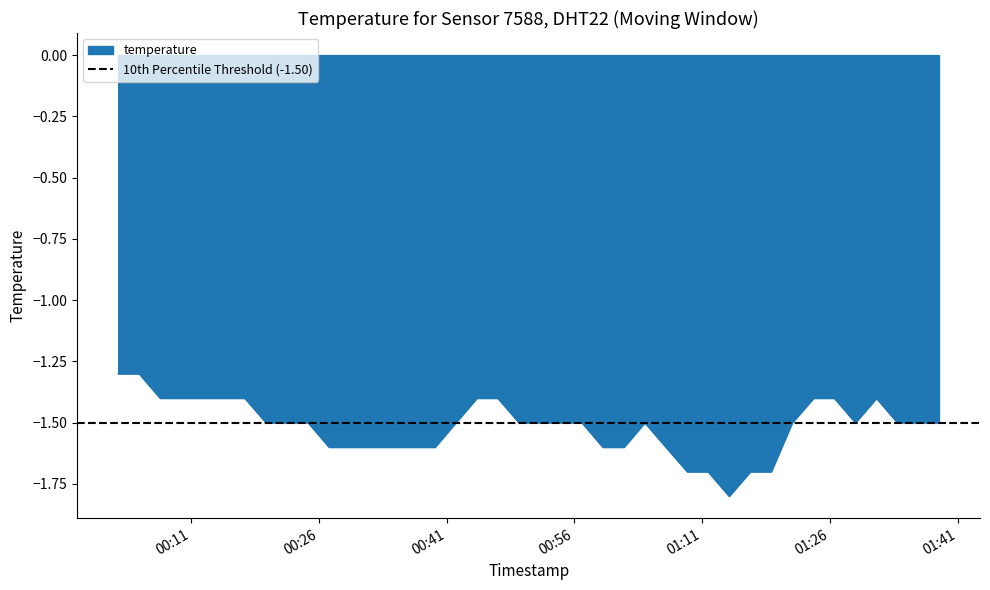

What is the lowest value of the temperature series?

-1.8